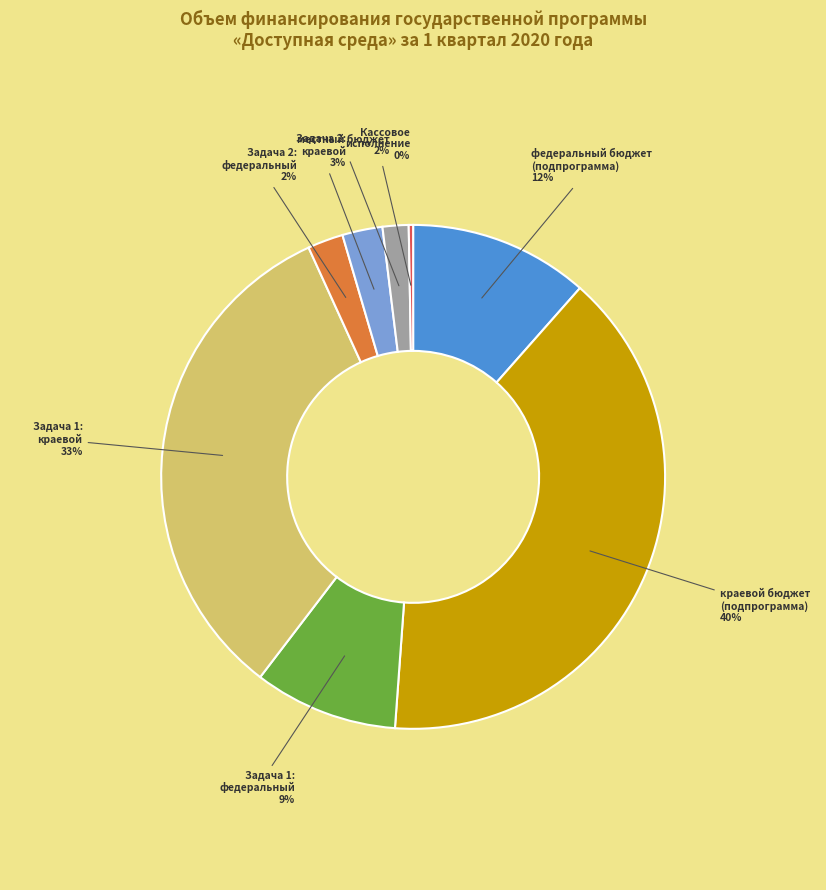

Is there any slice that represents more than half of the pie?

No